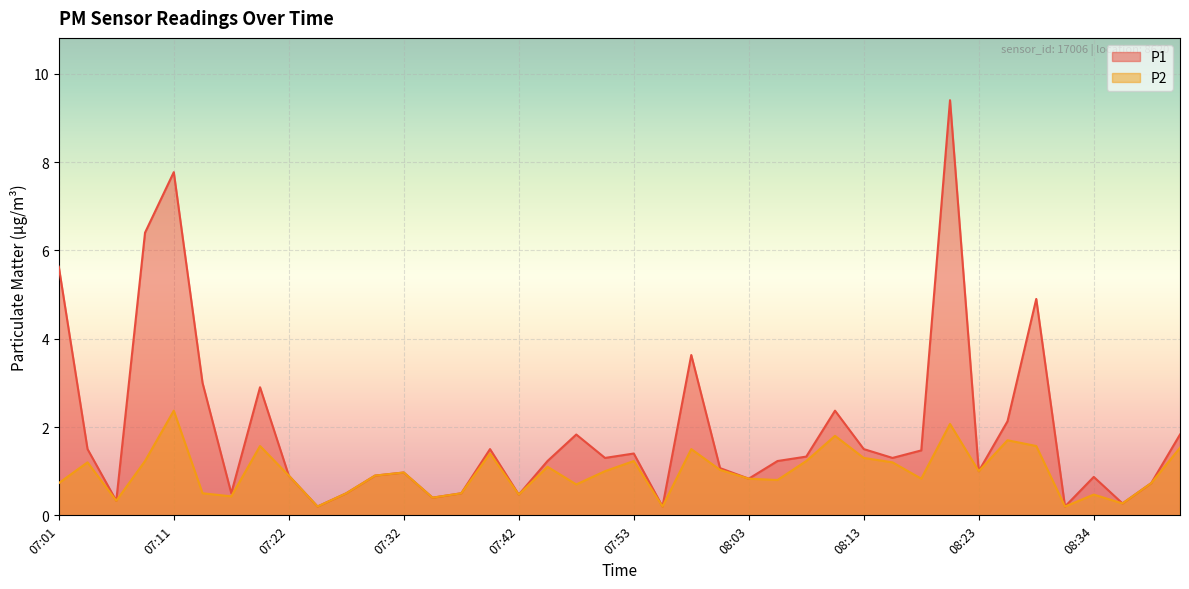

Between 08:23 and 08:28, which is larger?

08:28